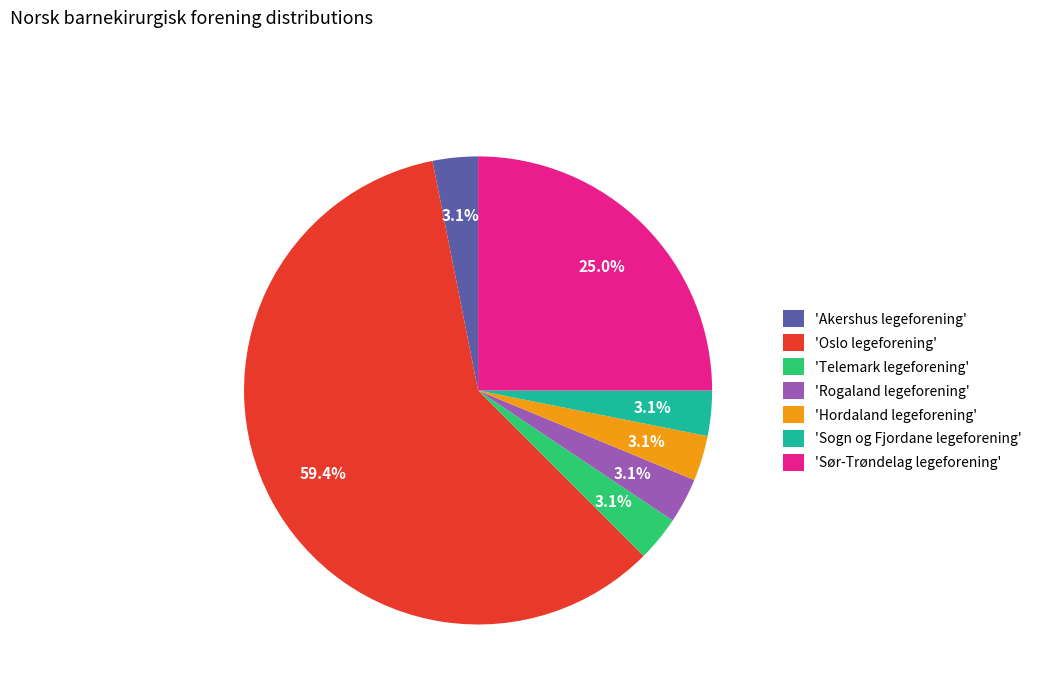

Does any single category account for the majority?

Yes